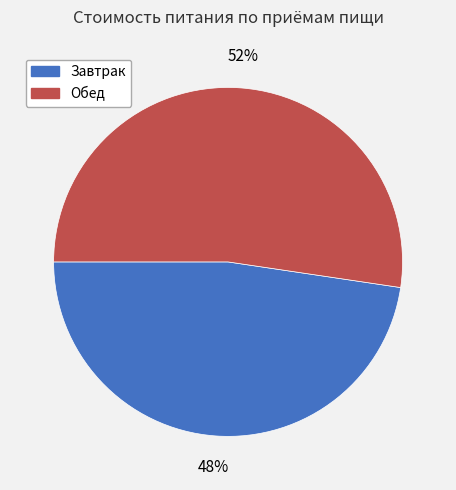

Do Завтрак and Обед together represent more than half of the pie?

Yes